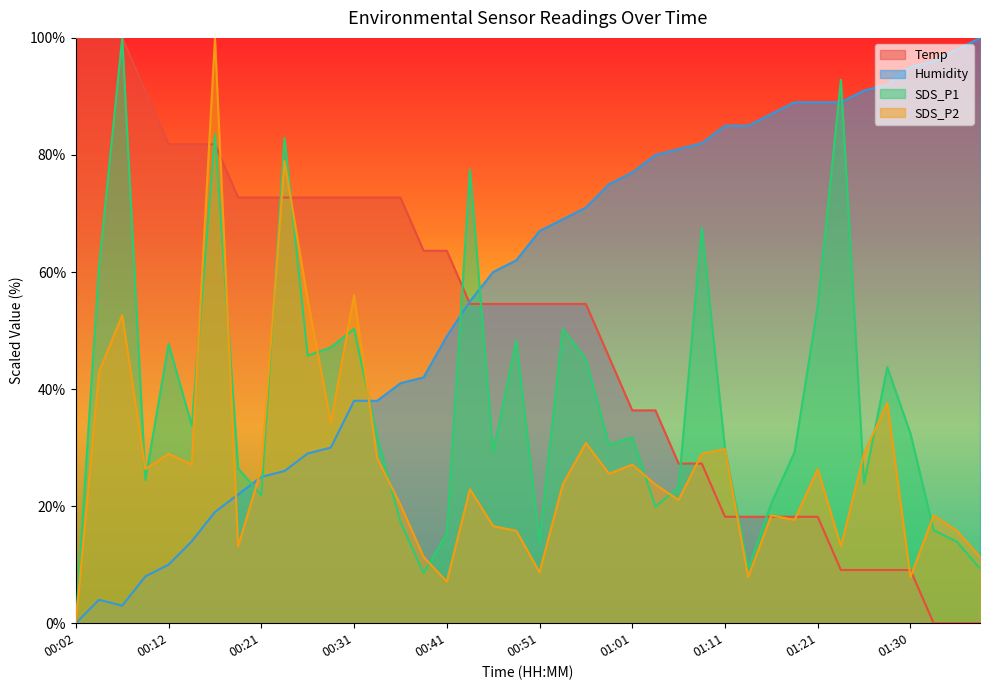

How many intersections are there between Temp and SDS_P2?

11